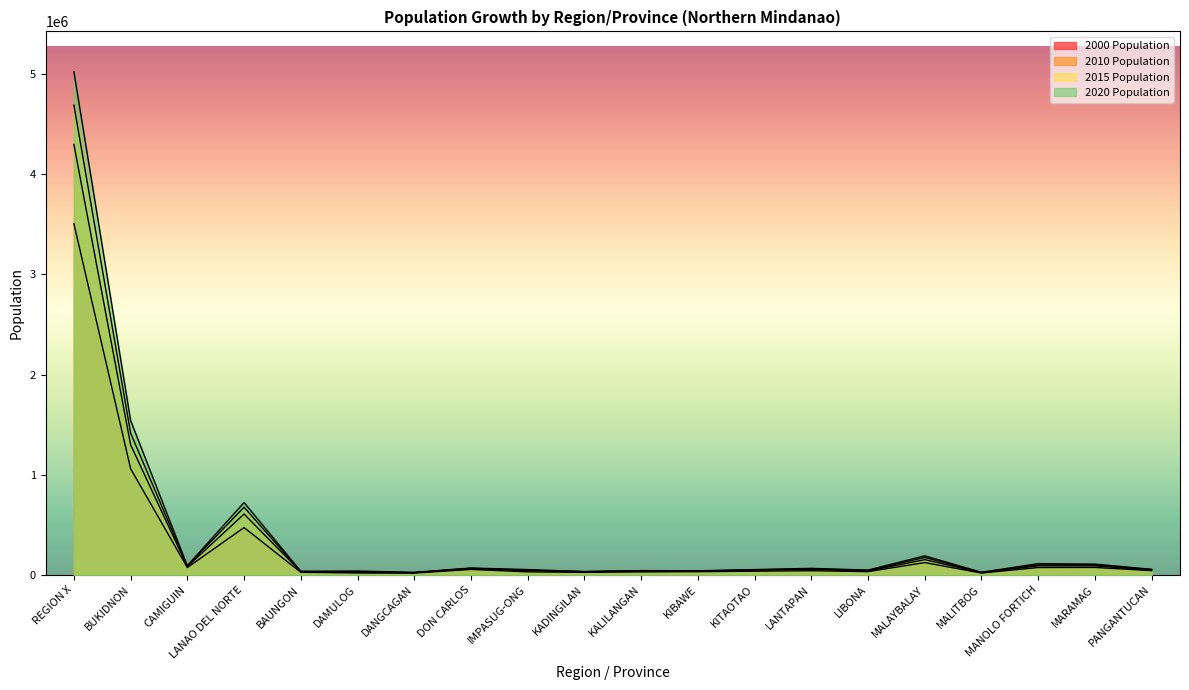

True or false: 2020 Population has a value of 56244 at BAUNGON.

False